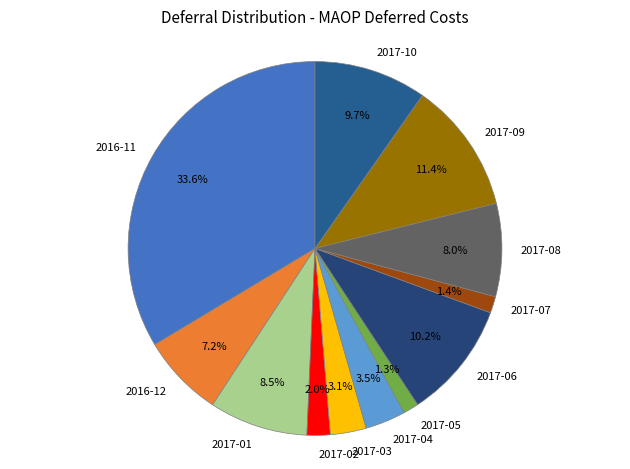

Which slice is the largest?

2016-11